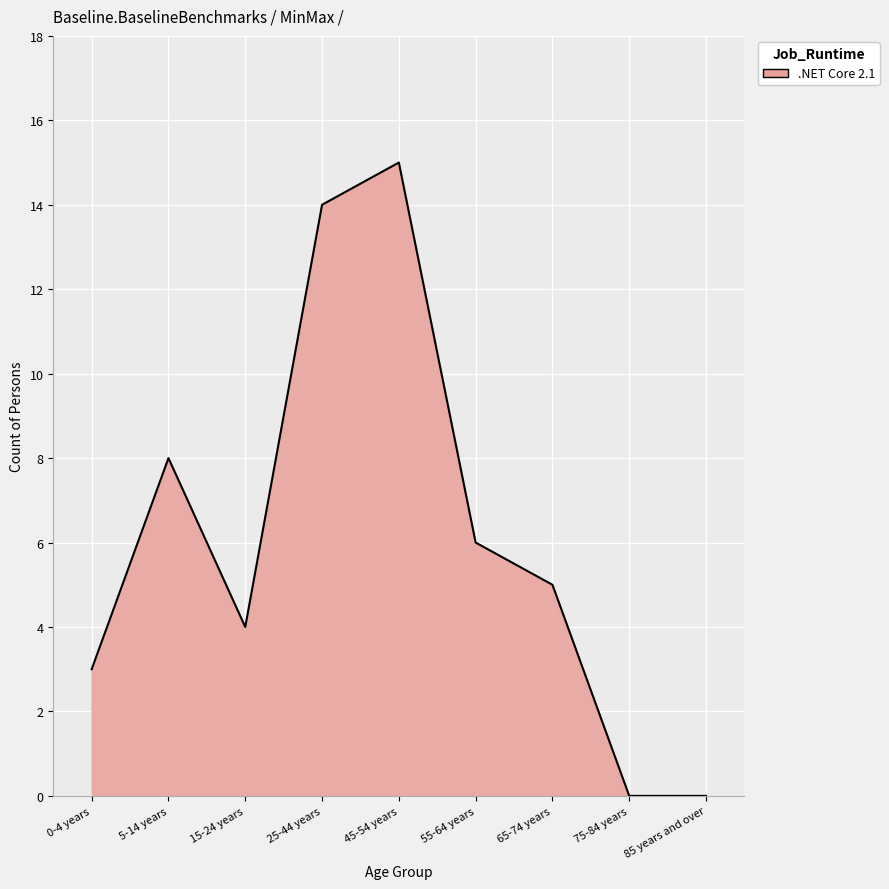

What is the greatest value displayed?

15